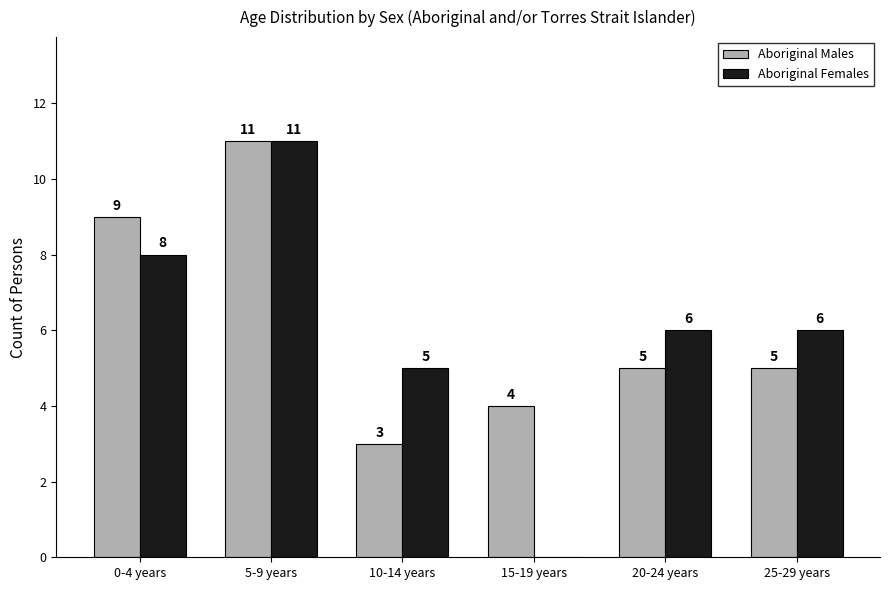

Which series has the widest spread of values?

Aboriginal Females